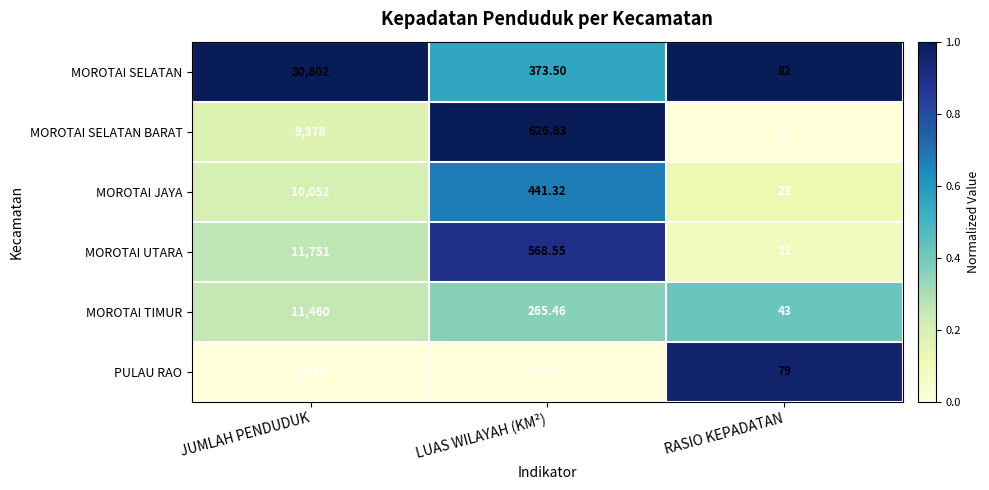

Where is PULAU RAO nearest to the value 2461?

RASIO KEPADATAN